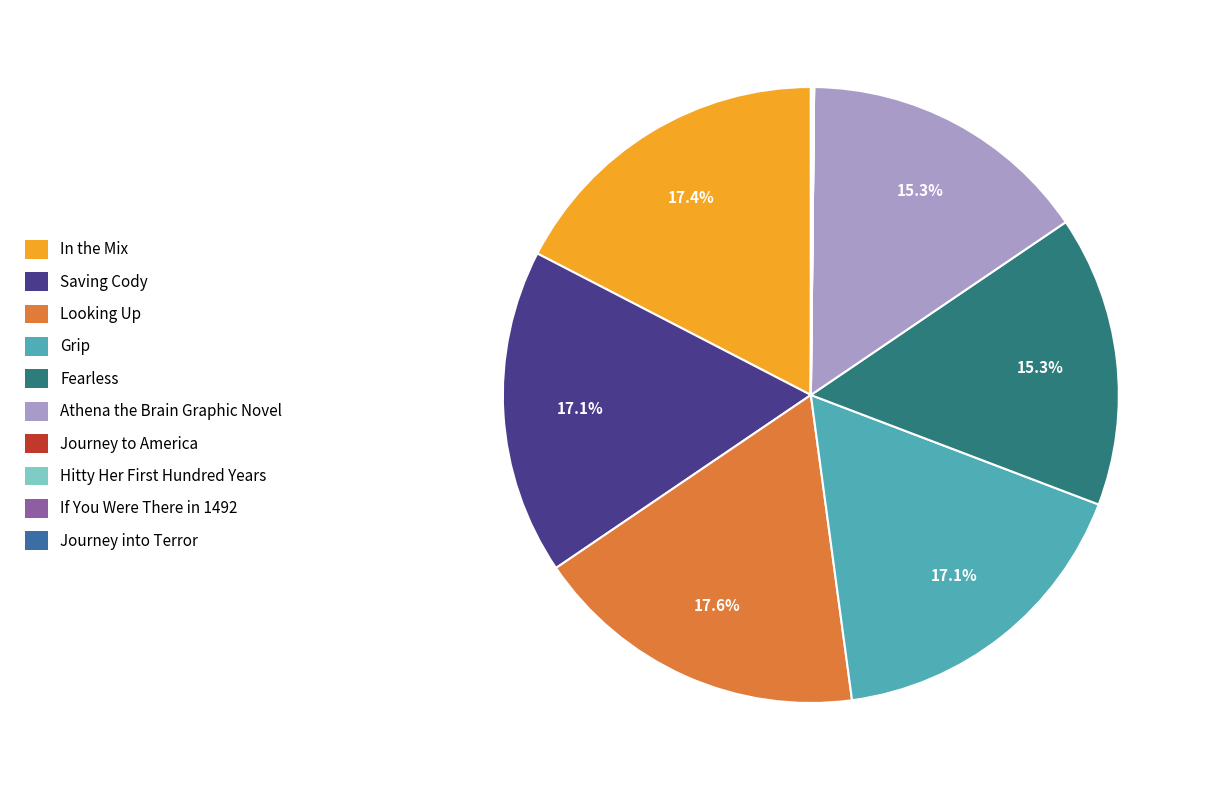

Approximately how many times larger is the value at Saving Cody compared to Grip?

1.0